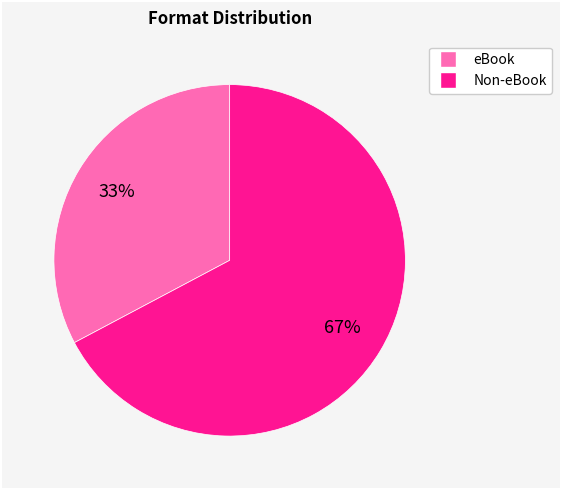

Is there a majority slice in this chart?

Yes